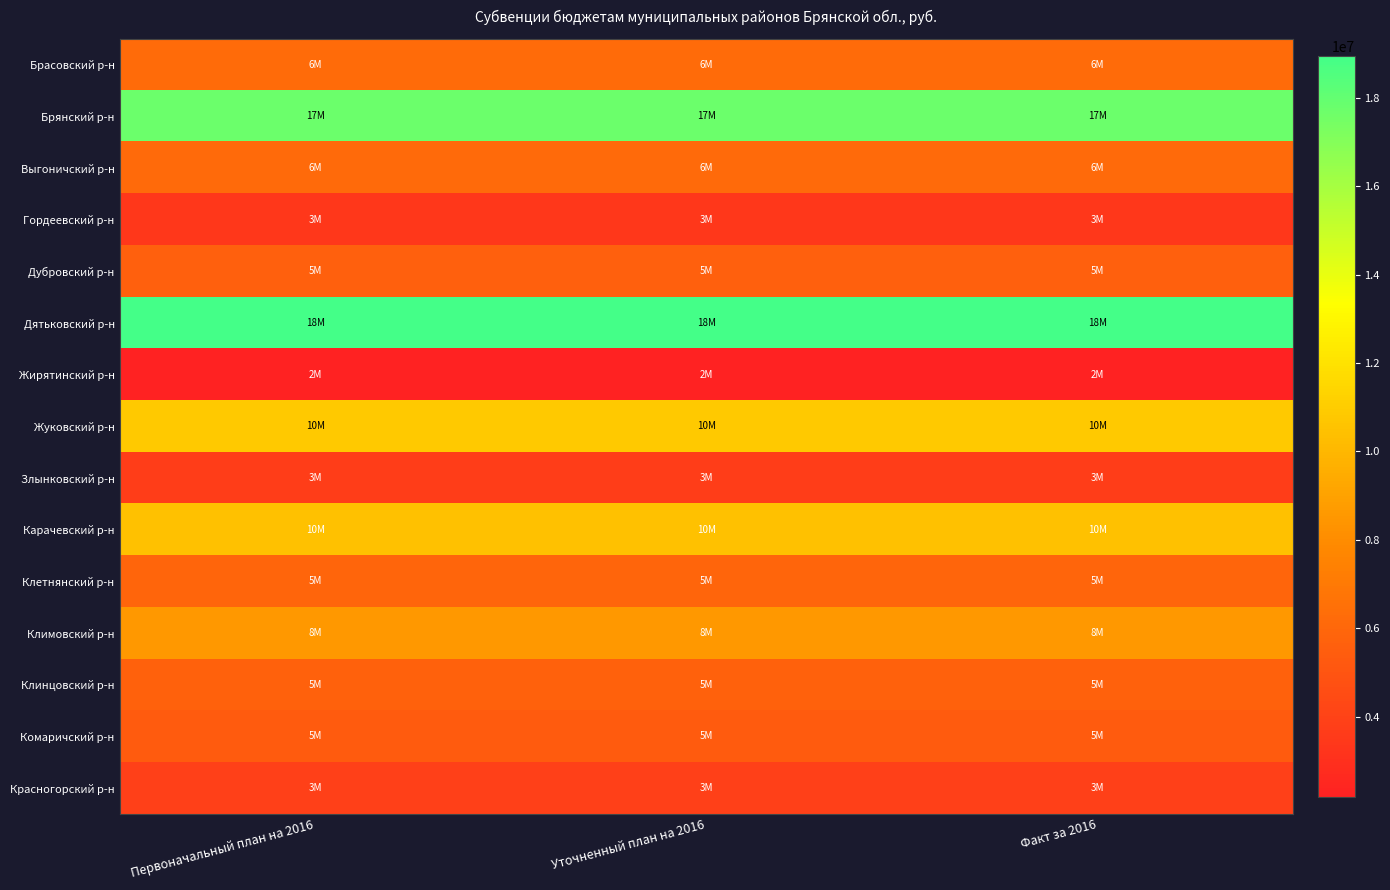

What is the smallest value displayed?

2188000